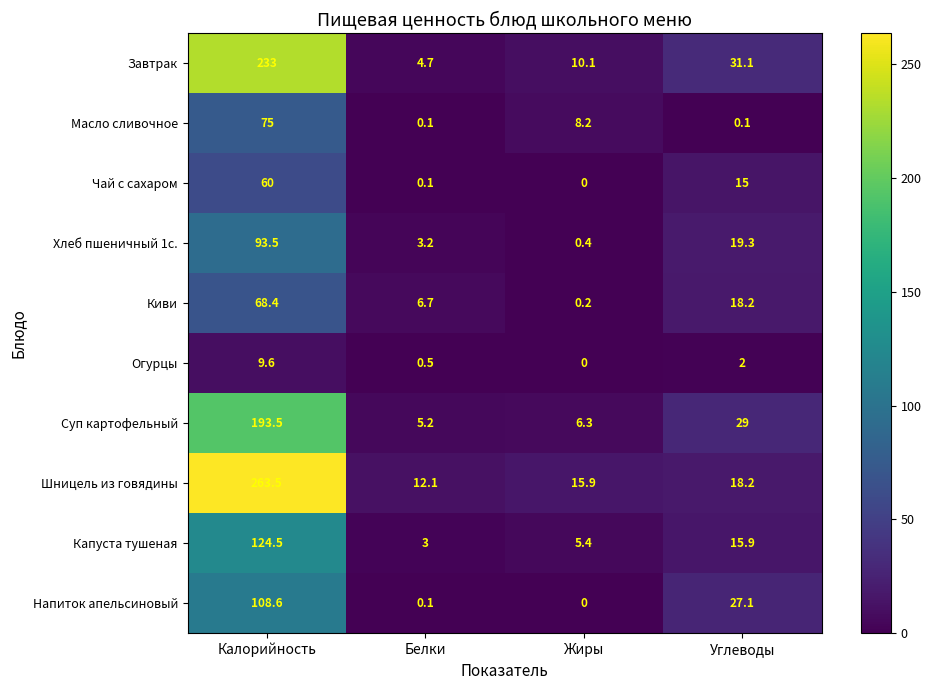

Which series has the largest range (max minus min)?

Шницель из говядины